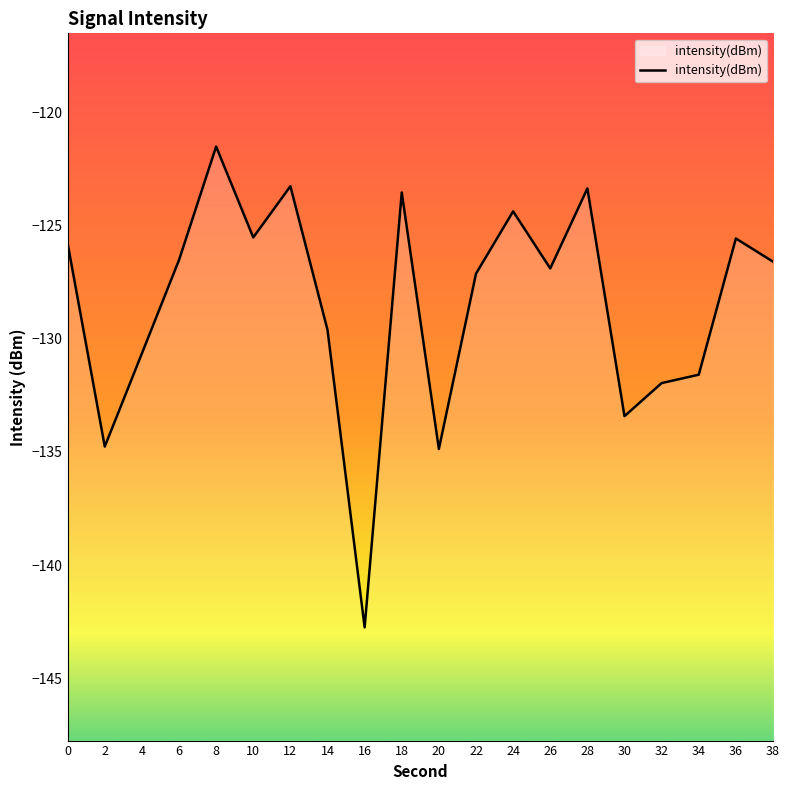

The chart shows a value of -123.3 at 12. True or false?

True